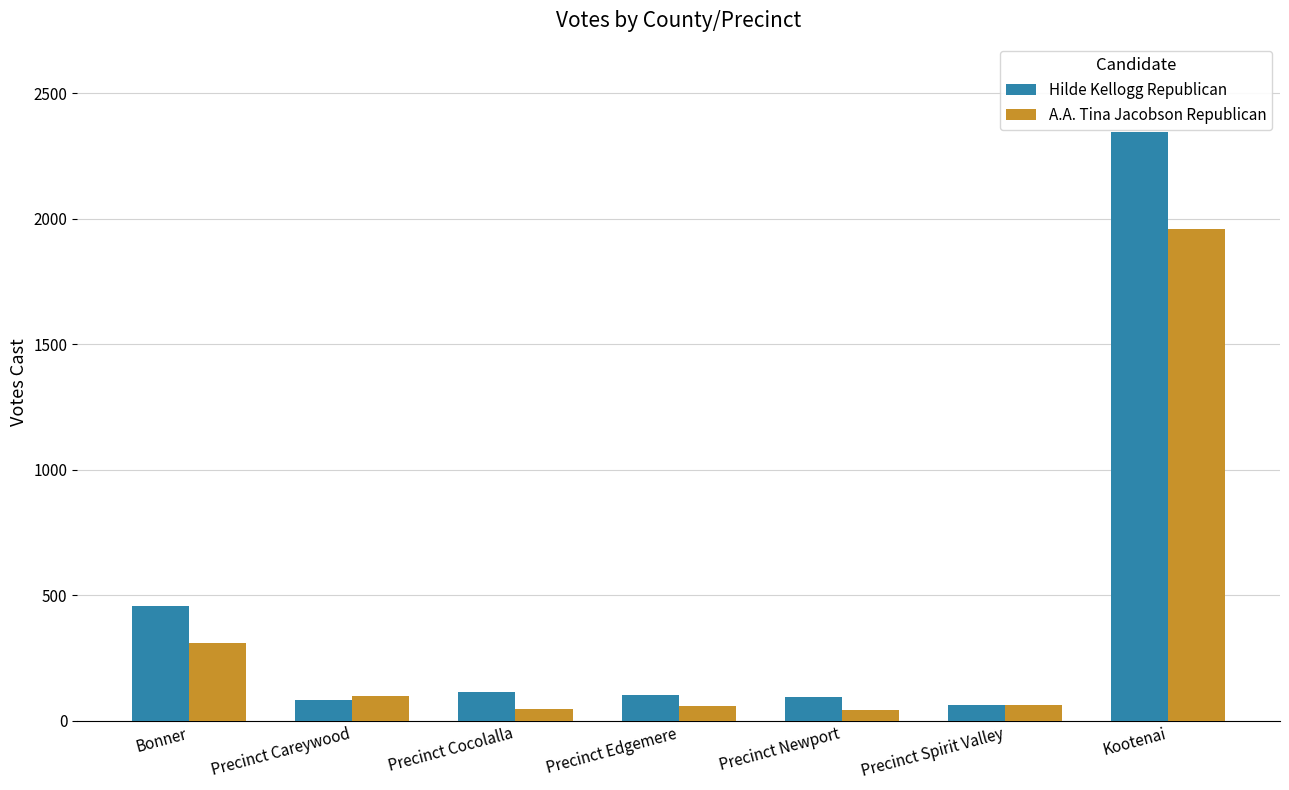

List the series in order of their overall mean, highest first.

Hilde Kellogg Republican, A.A. Tina Jacobson Republican